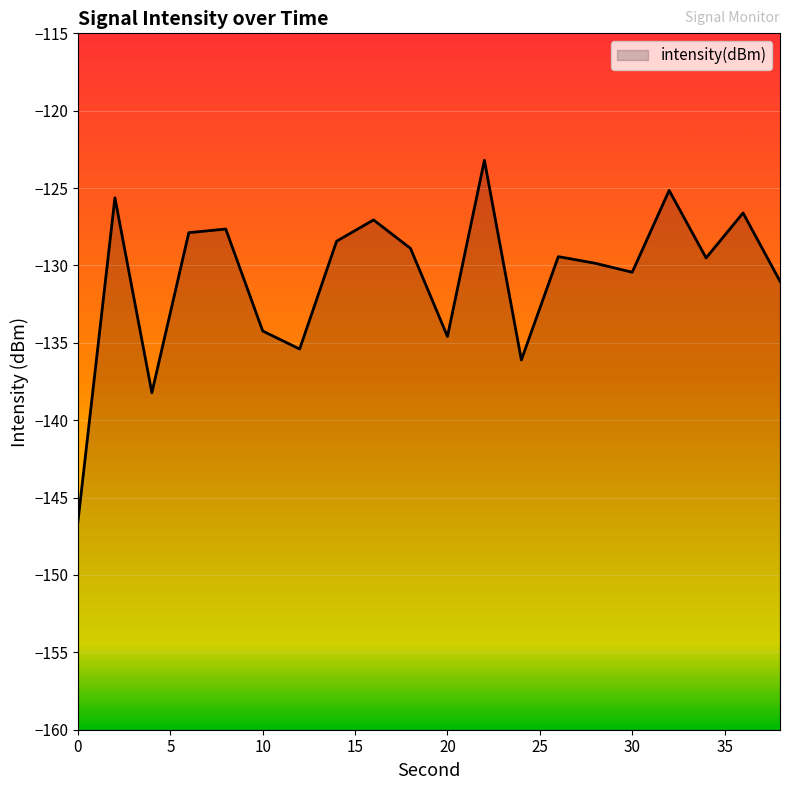

What is the minimum value shown in the chart?

-146.5